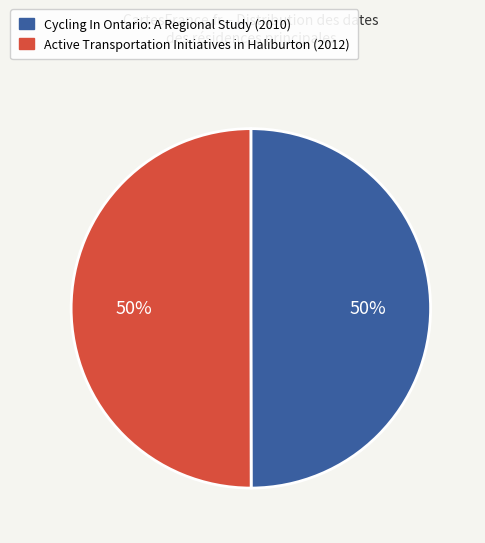

What is the ratio of the value at Active Transportation Initiatives in Haliburton (2012) to the value at Cycling In Ontario: A Regional Study (2010)?

1.0